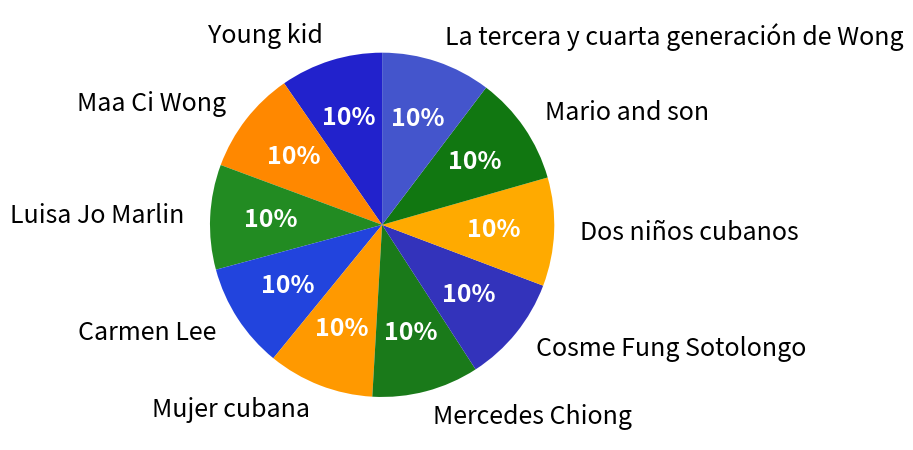

Is the sum of Carmen Lee and Mercedes Chiong greater than half?

No